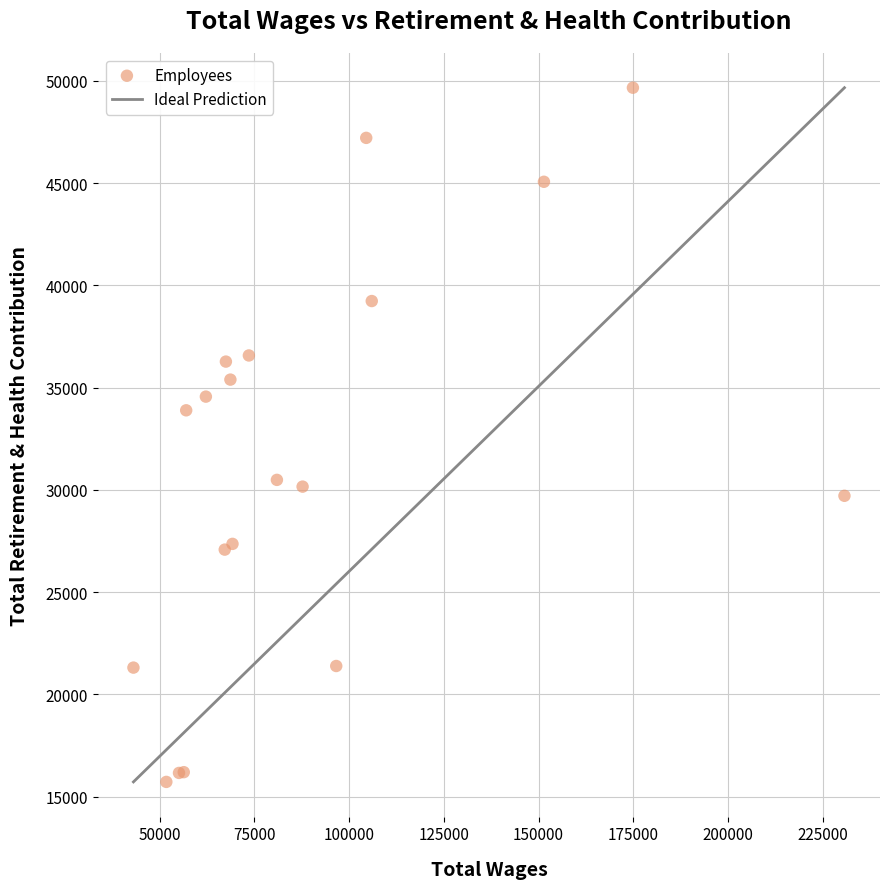

What Y value in the scatter plot is closest to 32693?

33891